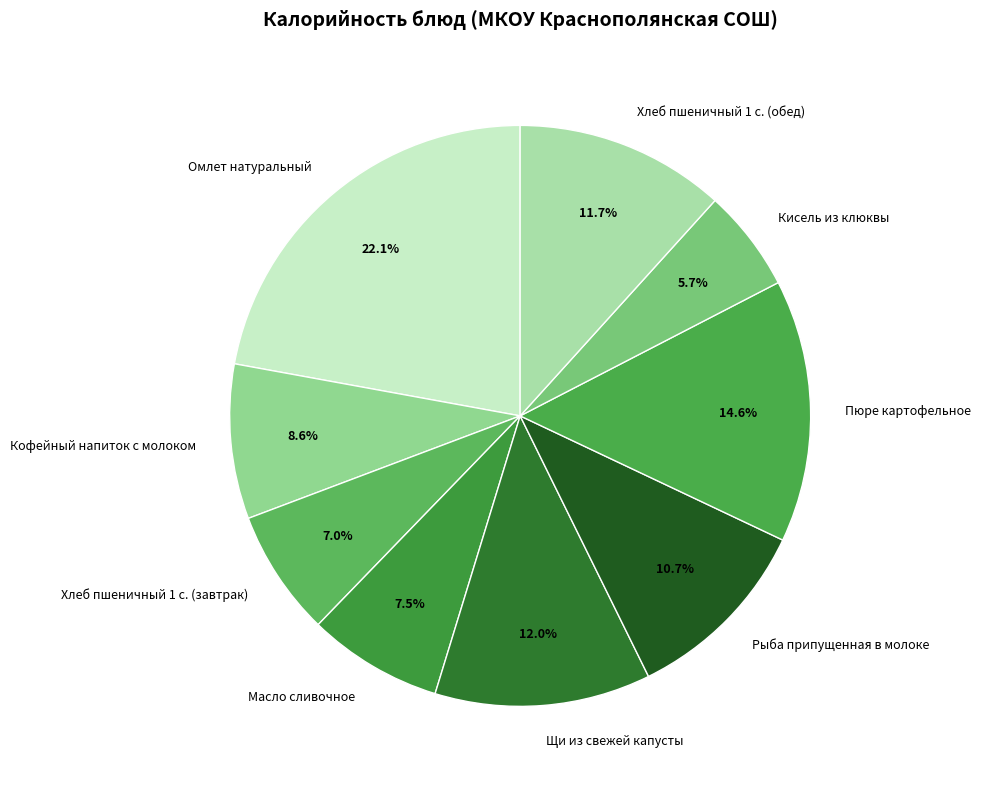

Does Кофейный напиток с молоком account for over 50% of the chart?

No